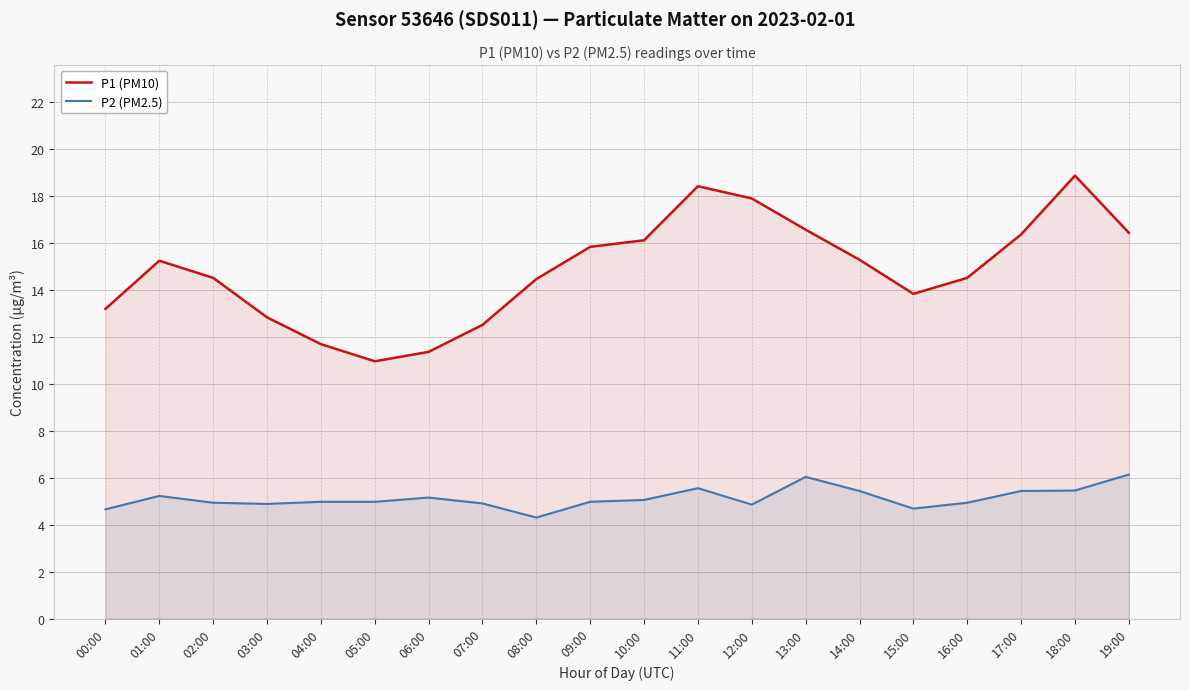

Where is P2 (PM2.5) nearest to the value 5?

04:00